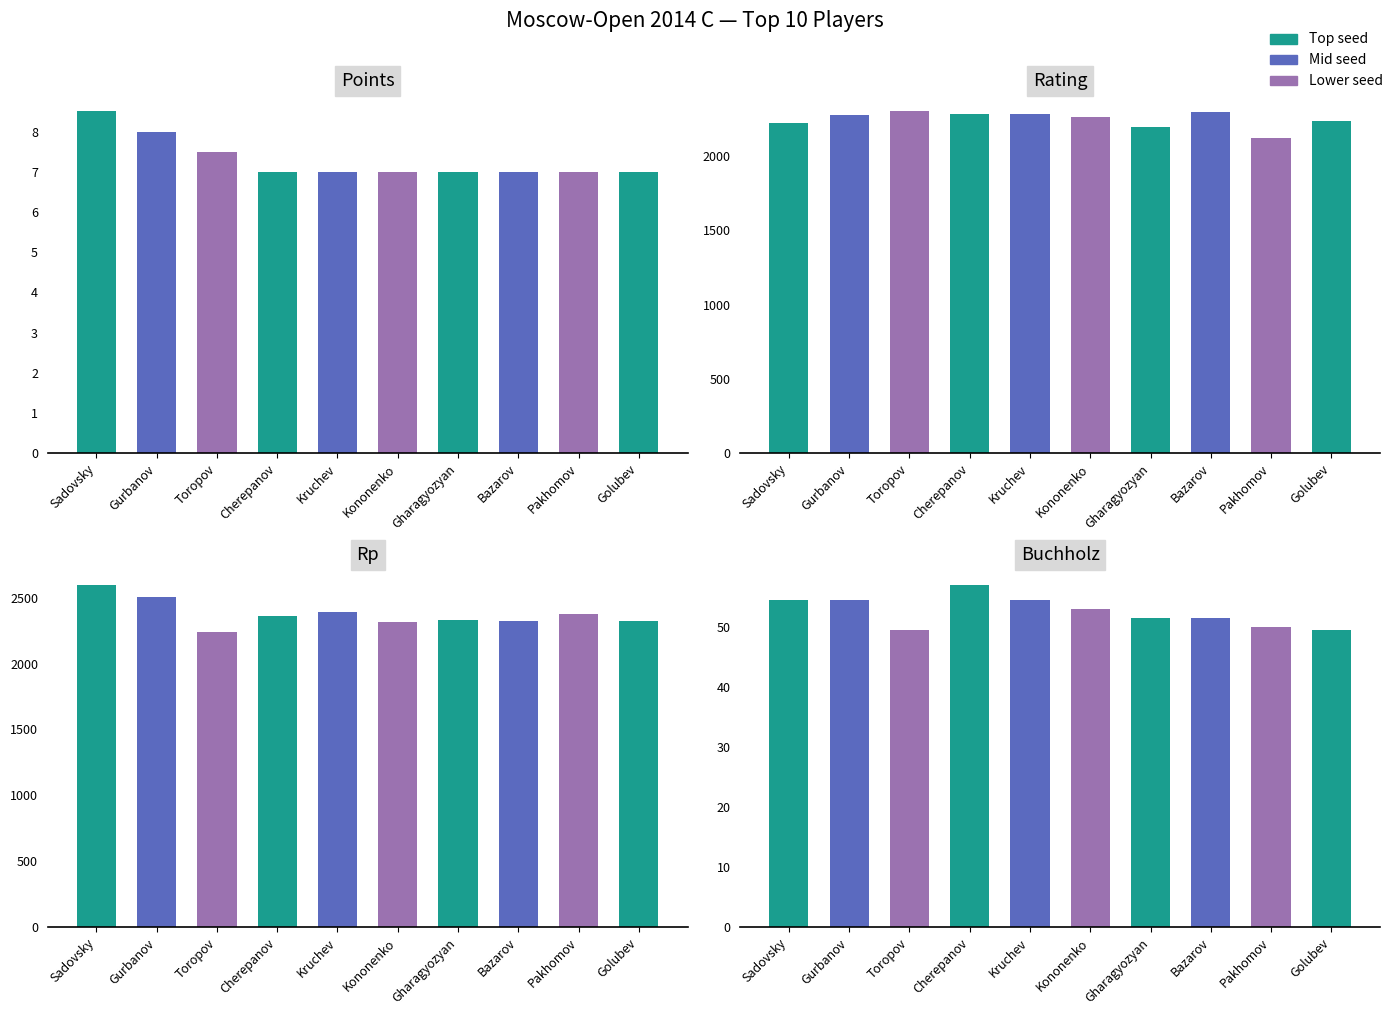

True or false: Points has a value of 10.6 at Toropov.

False